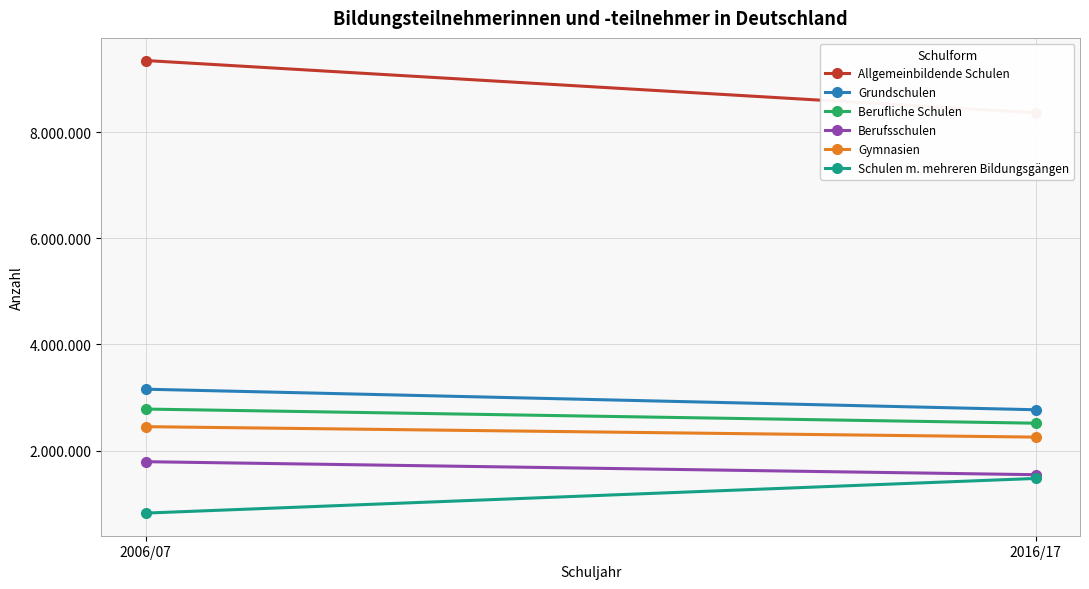

What is the maximum value shown in the chart?

9355857